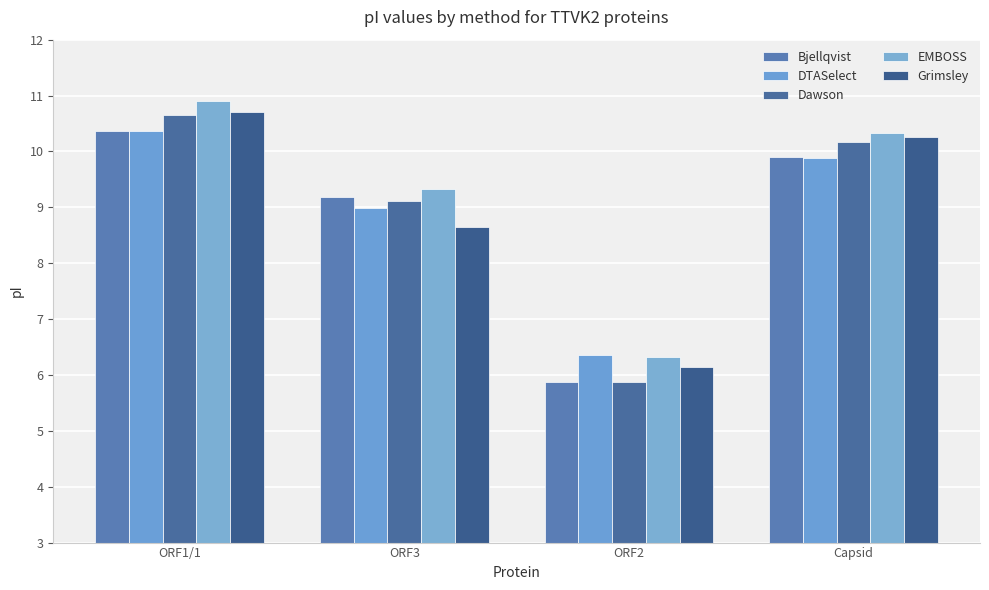

Which category has the lowest value across all series?

ORF2